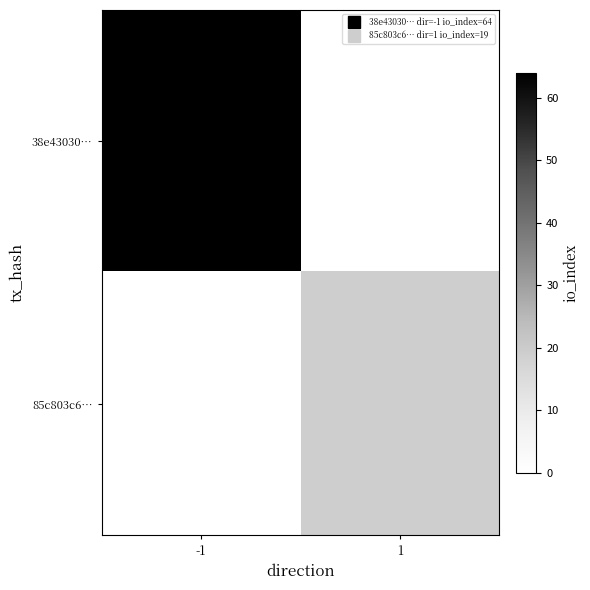

What is the spread (max minus min) of values at -1?

64